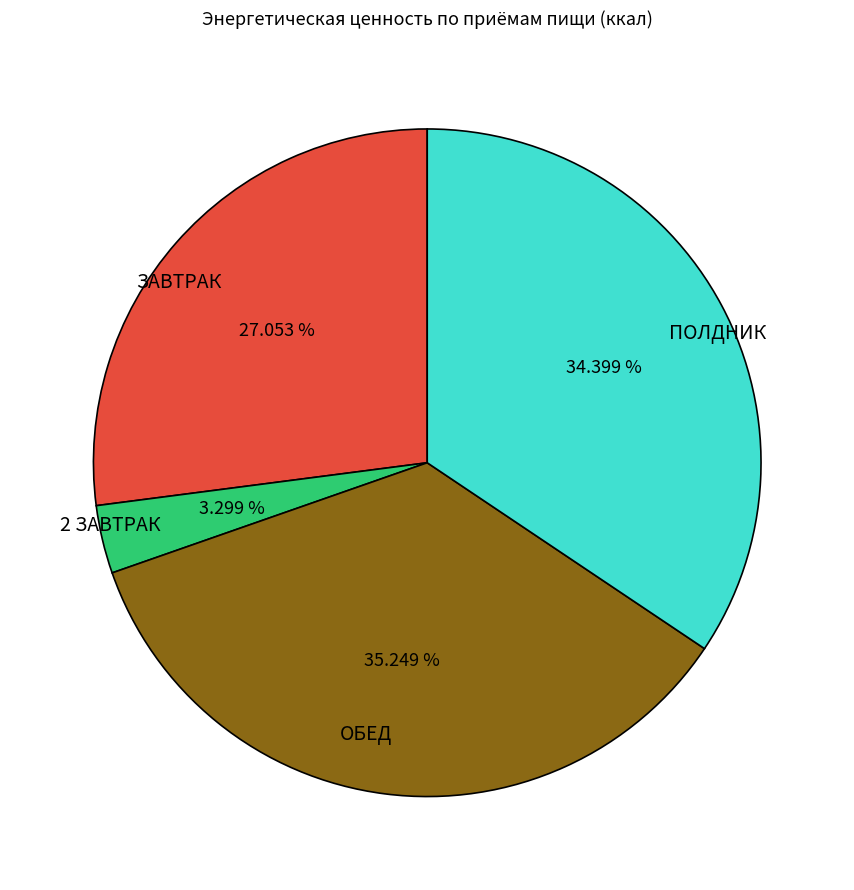

How many segments does this pie chart have?

4